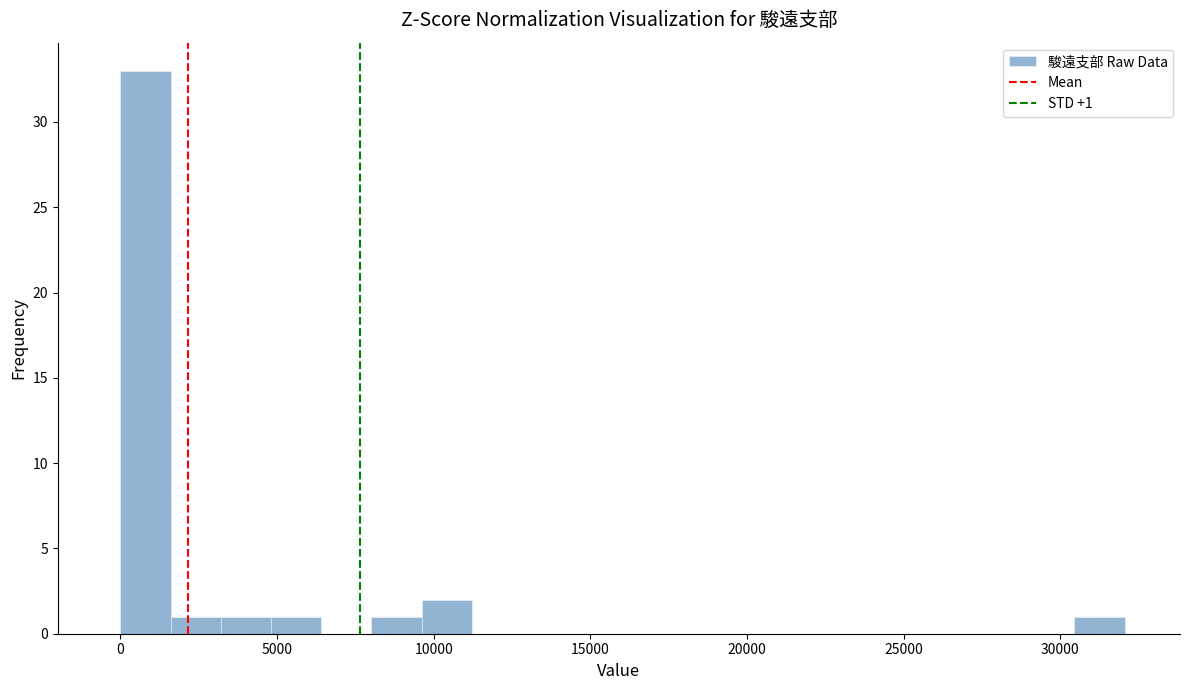

Read against the x-axis, roughly where is the centre of the tallest bar?

1000